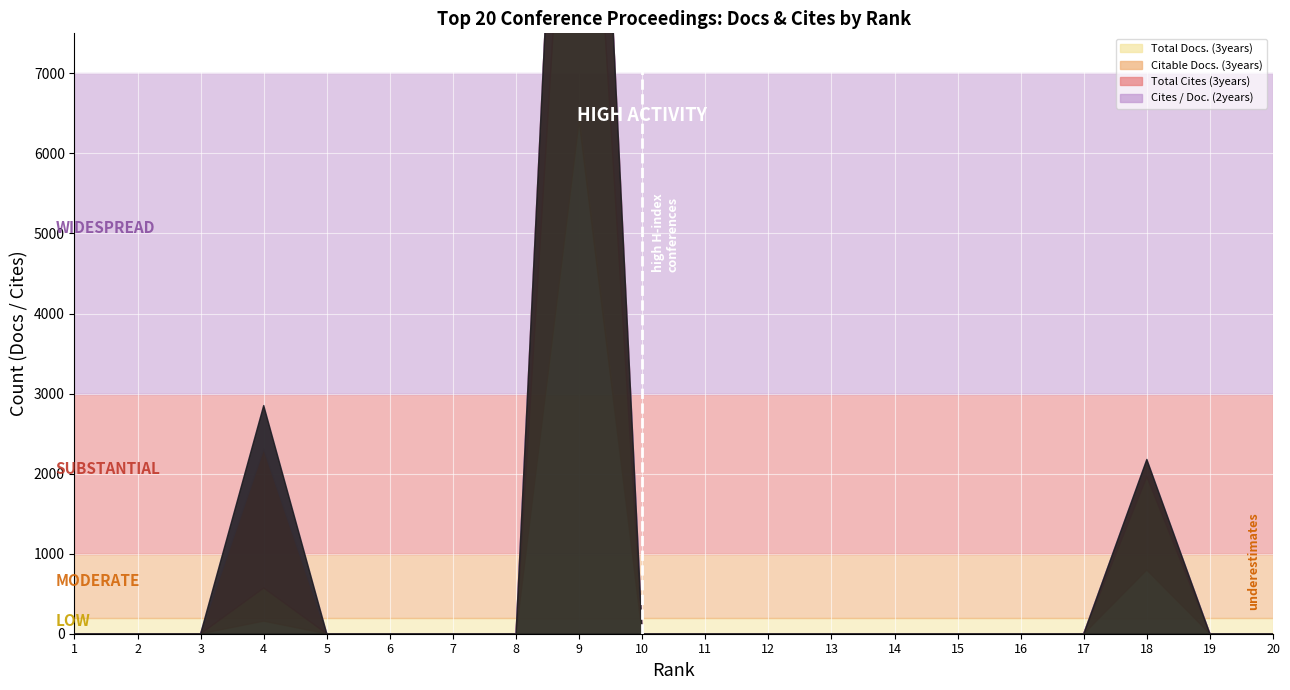

Where is Citable Docs. (3years) nearest to the value 3181?

18